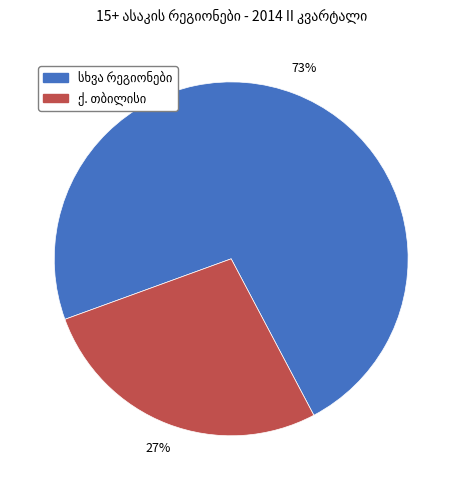

To the nearest percent, what is the difference between the largest and smallest slice percentages?

46%